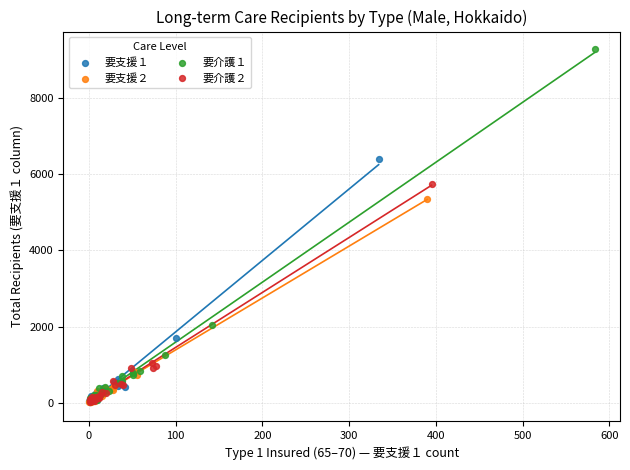

Which series has the widest spread of Y values?

要介護１